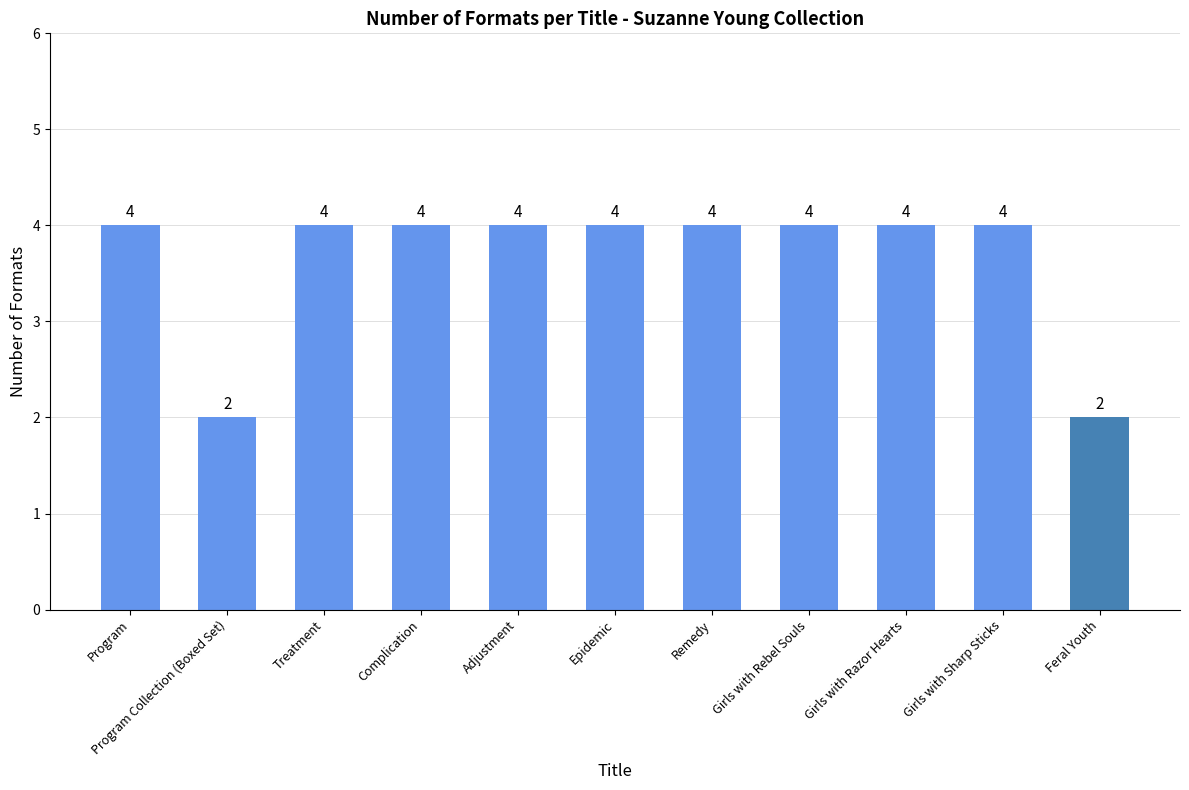

Are the bars horizontal?

No